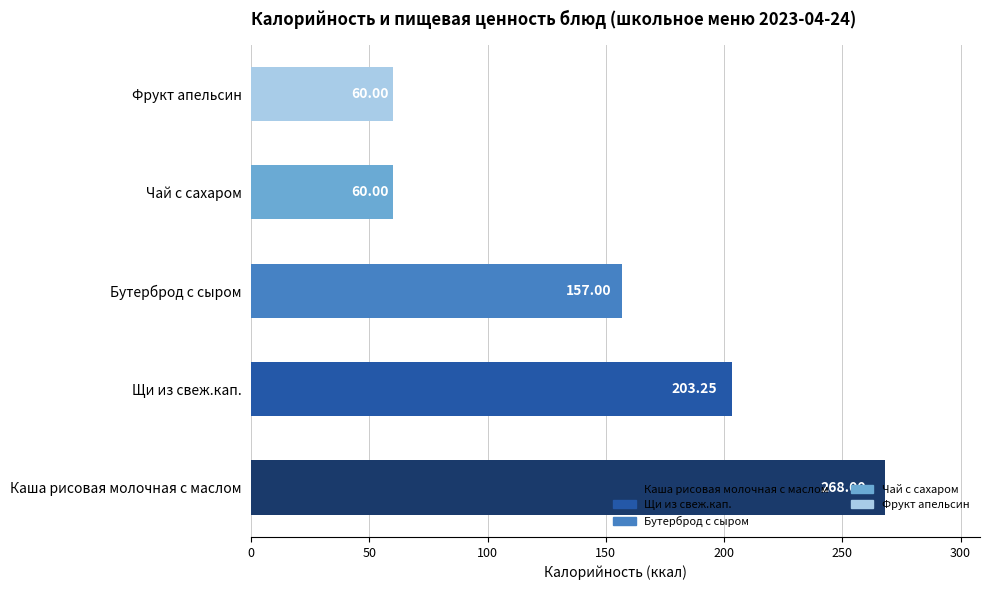

What is the change in value from Каша рисовая молочная с маслом to Чай с сахаром?

-208.0